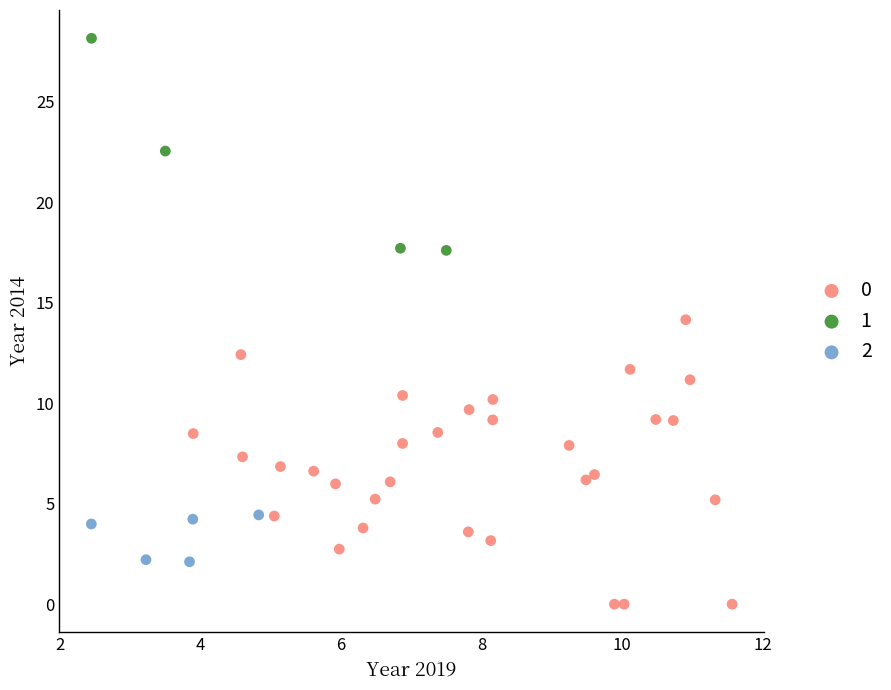

What are all the series names shown in the legend?

0, 1, 2